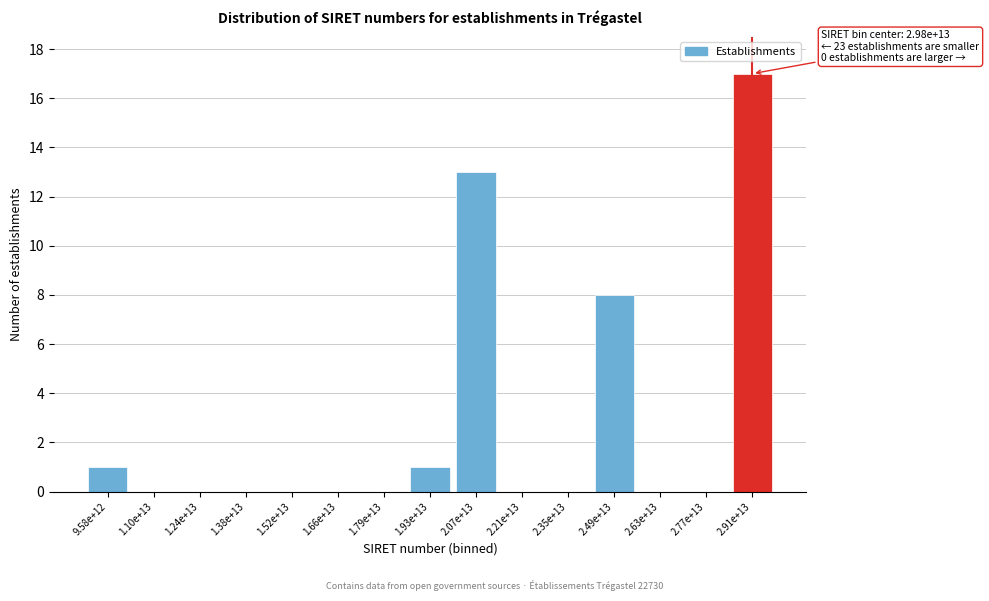

Reading right to left, list all the values displayed in this chart.

2.91e+13=17	2.77e+13=0	2.63e+13=0	2.49e+13=8	2.35e+13=0	2.21e+13=0	2.07e+13=13	1.93e+13=1	1.79e+13=0	1.66e+13=0	1.52e+13=0	1.38e+13=0	1.24e+13=0	1.10e+13=0	9.58e+12=1